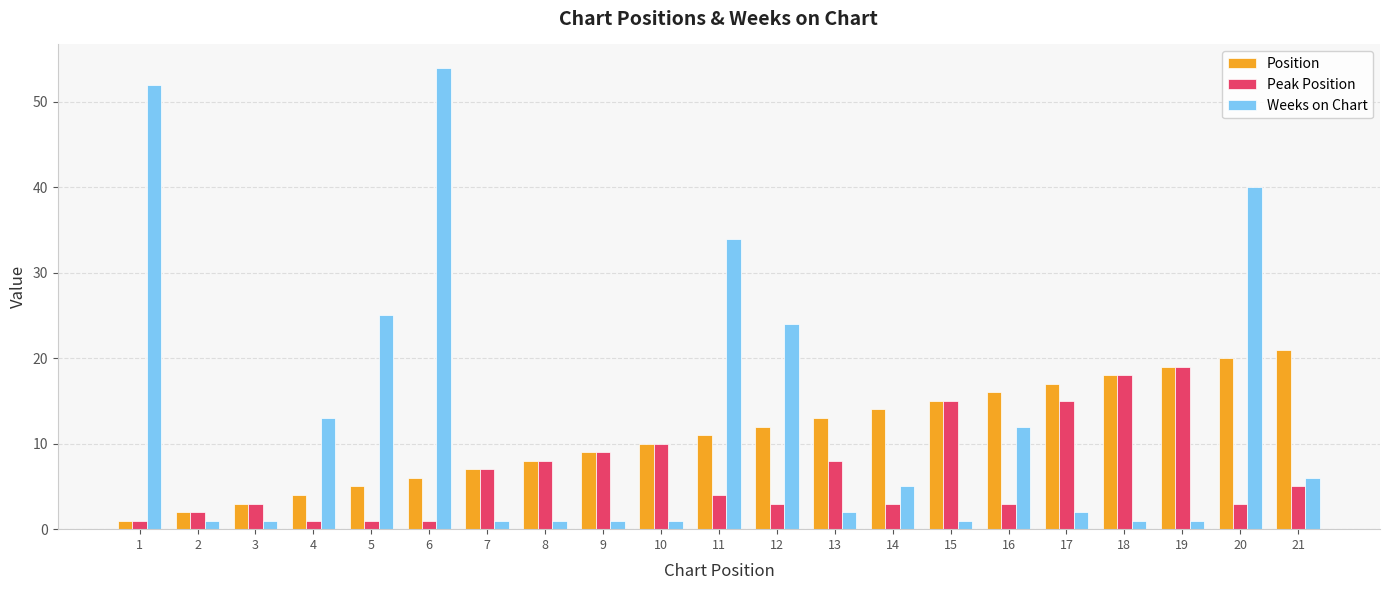

What is the difference between the second highest and second lowest values in the Peak Position series?

17